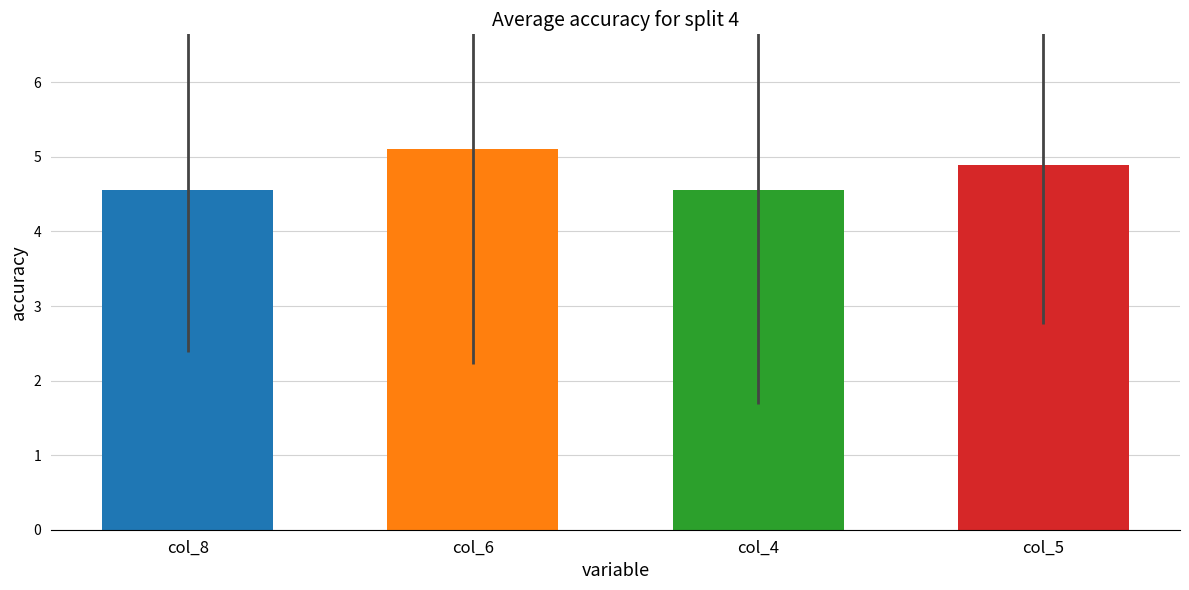

Are the bars horizontal?

No